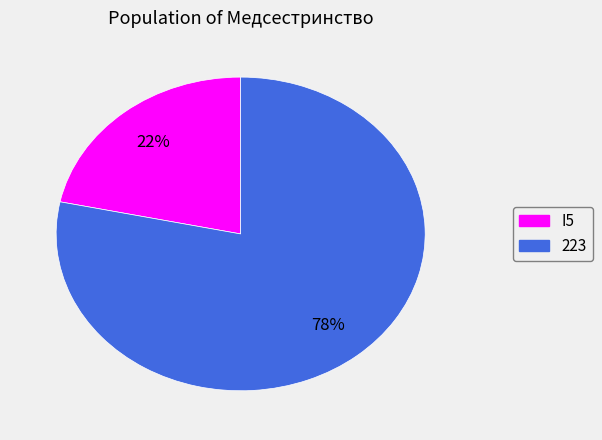

Which category has the smallest portion of the pie?

I5